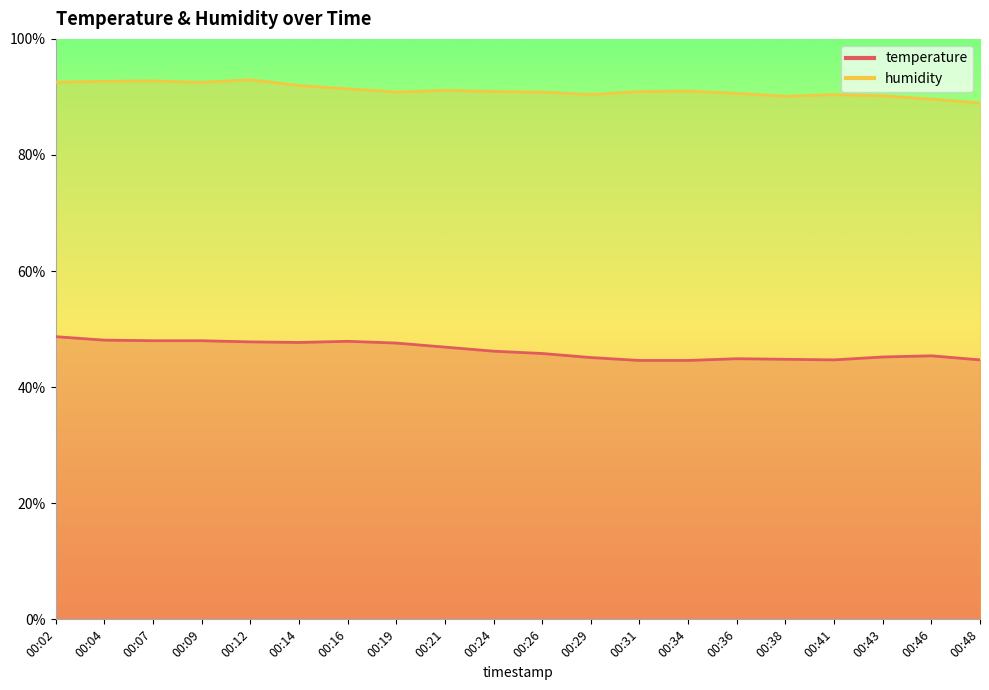

Rank the categories by humidity value from highest to lowest.

00:12, 00:07, 00:04, 00:02, 00:09, 00:14, 00:16, 00:21, 00:34, 00:24, 00:31, 00:19, 00:26, 00:36, 00:29, 00:41, 00:43, 00:38, 00:46, 00:48